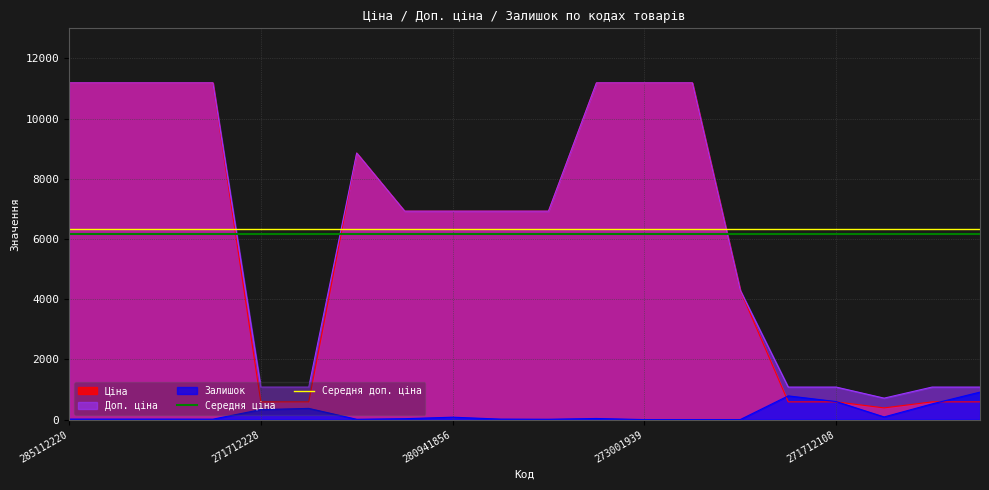

The Доп. ціна series shows 1081.7 at 271712228. True or false?

True